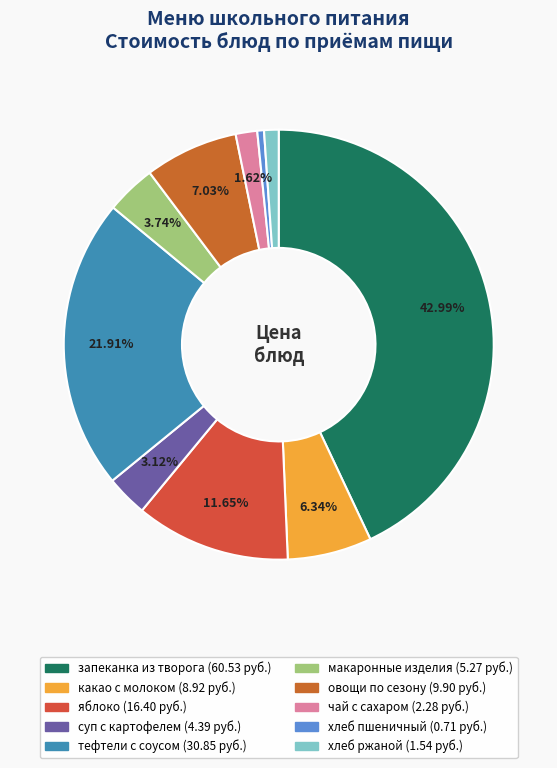

What is the largest slice in the pie chart?

запеканка из творога